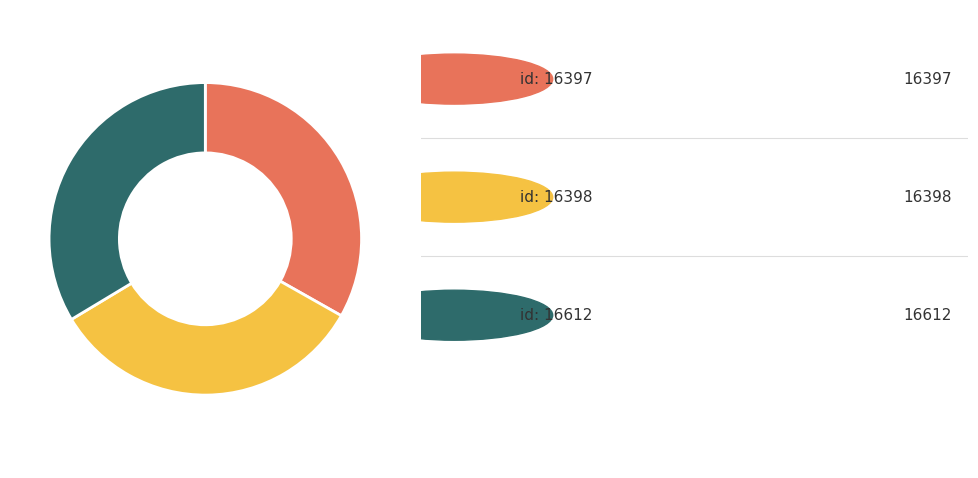

Does any single category account for the majority?

No